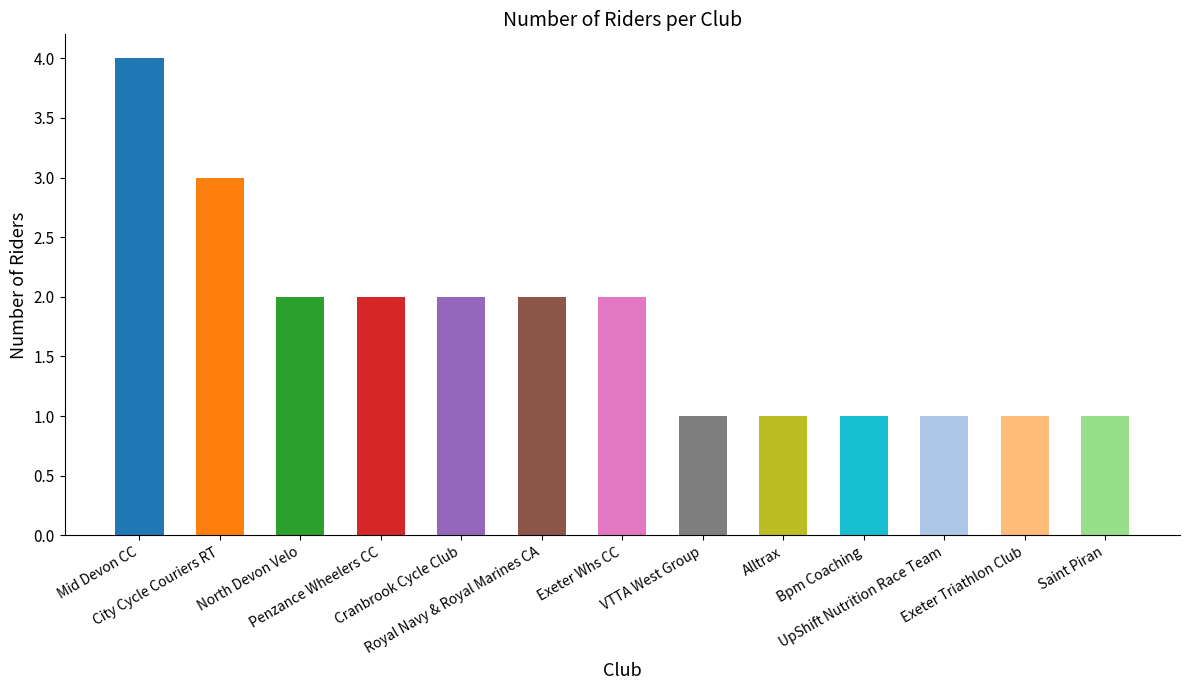

Reading left to right, transcribe all the data shown in this chart.

Mid Devon CC=4	City Cycle Couriers RT=3	North Devon Velo=2	Penzance Wheelers CC=2	Cranbrook Cycle Club=2	Royal Navy & Royal Marines CA=2	Exeter Whs CC=2	VTTA West Group=1	Alltrax=1	Bpm Coaching=1	UpShift Nutrition Race Team=1	Exeter Triathlon Club=1	Saint Piran=1